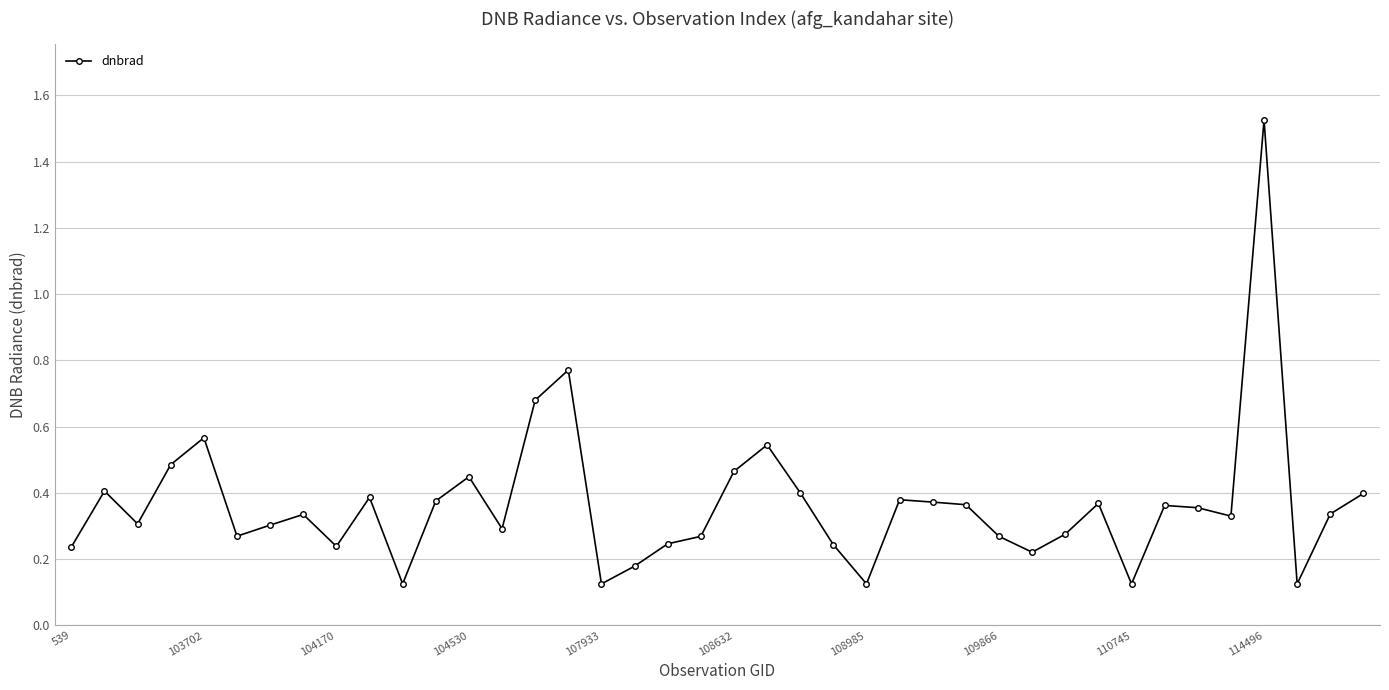

What is the difference between the maximum and second lowest values?

1.4